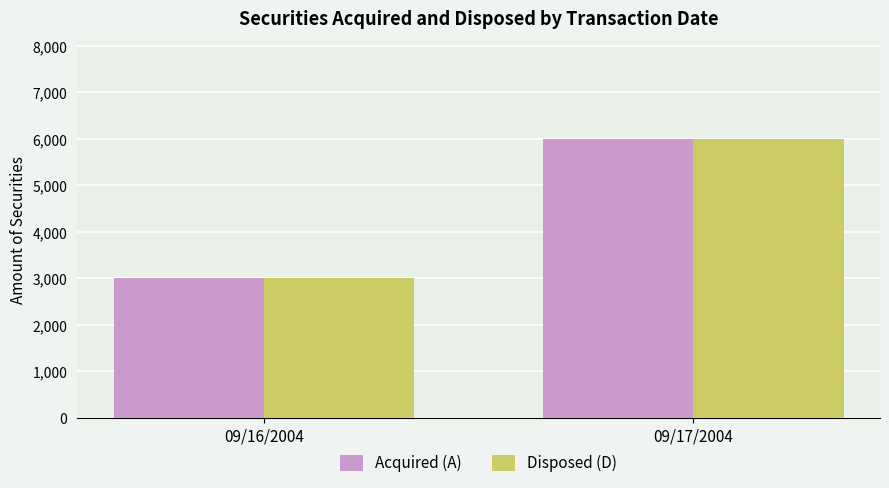

What is the value of the Disposed (D) bar at the 2nd from the left?

6000